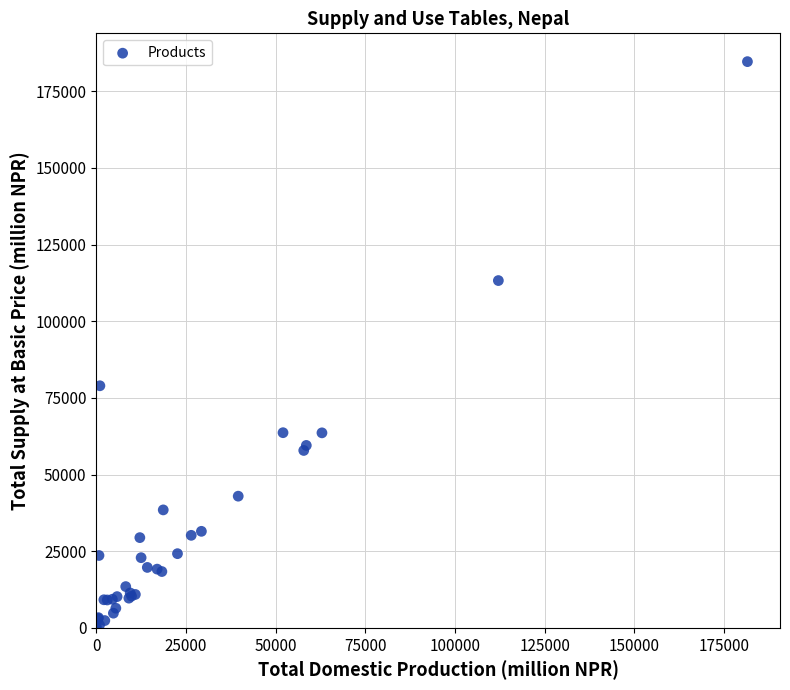

What Y value in the scatter plot is closest to 92375?

78966.2